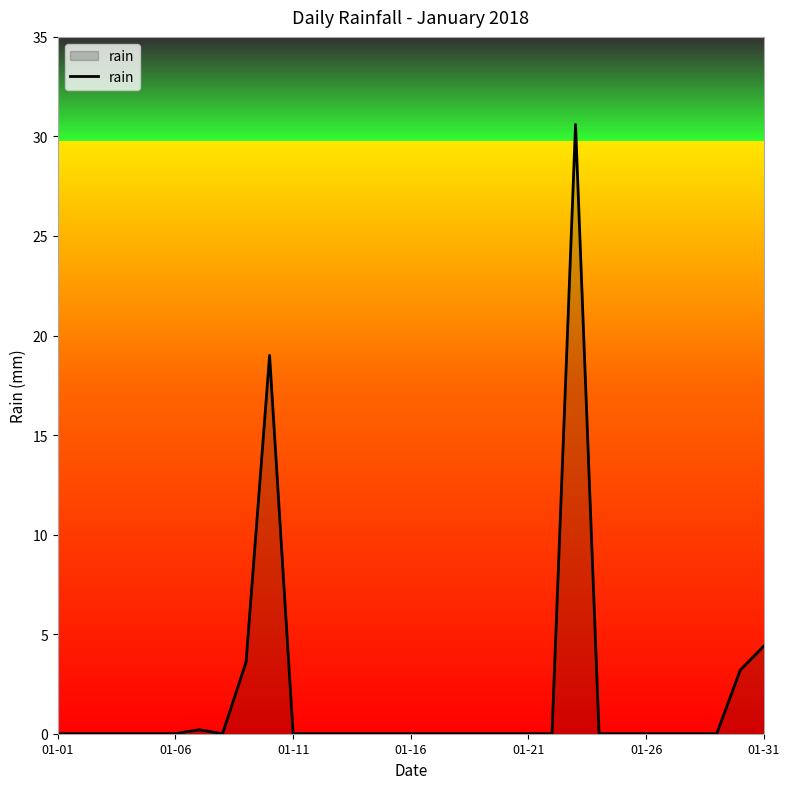

What is the difference between the maximum and minimum values?

30.6